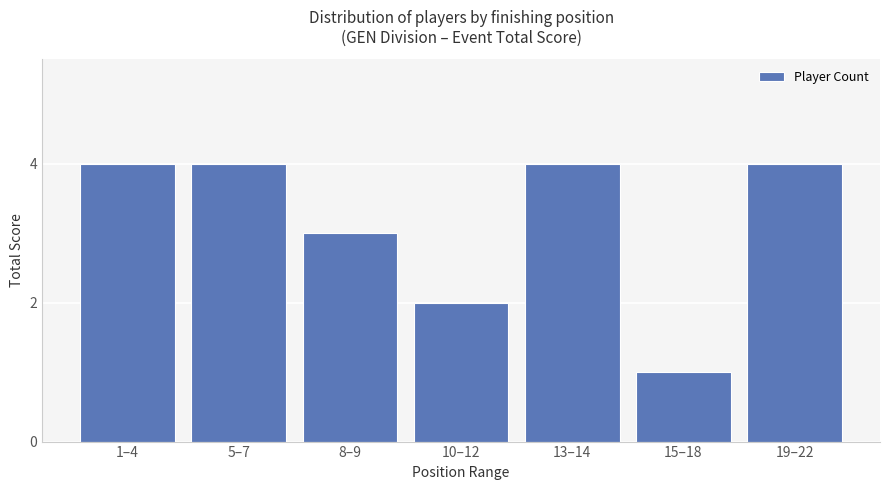

Count the values in the range 2 to 4.

6